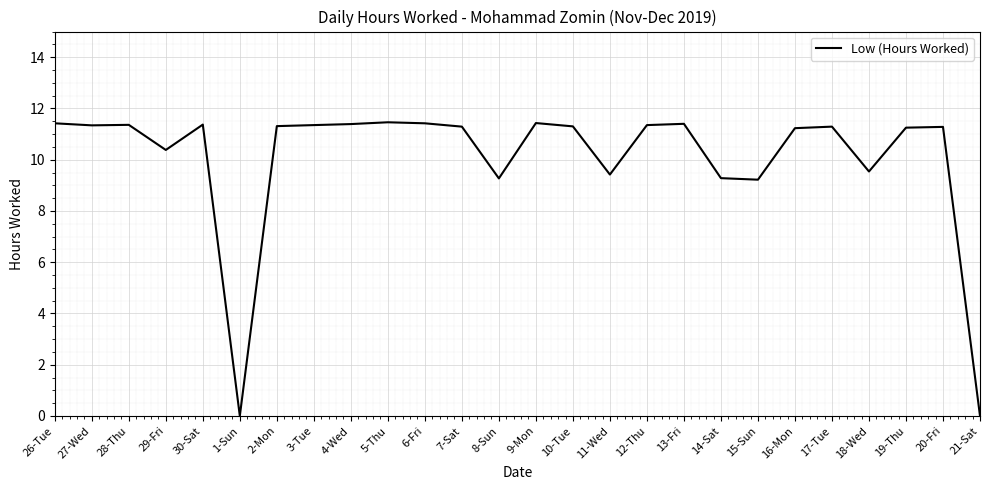

What is the change in value from 15-Sun to 18-Wed?

+0.3